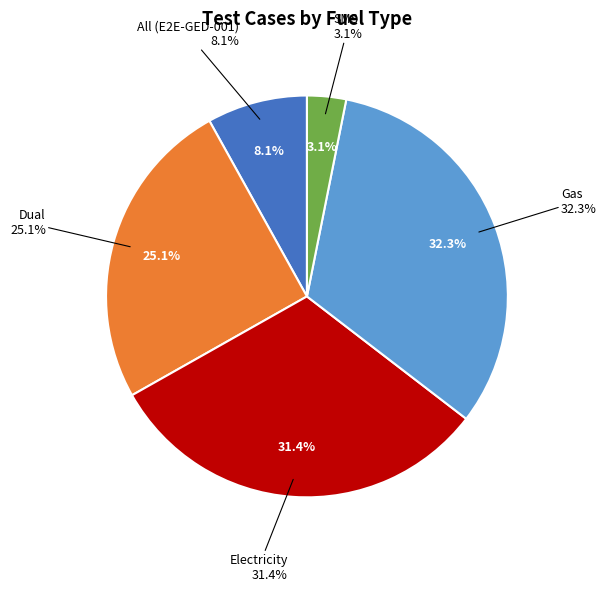

Is there a majority slice in this chart?

No